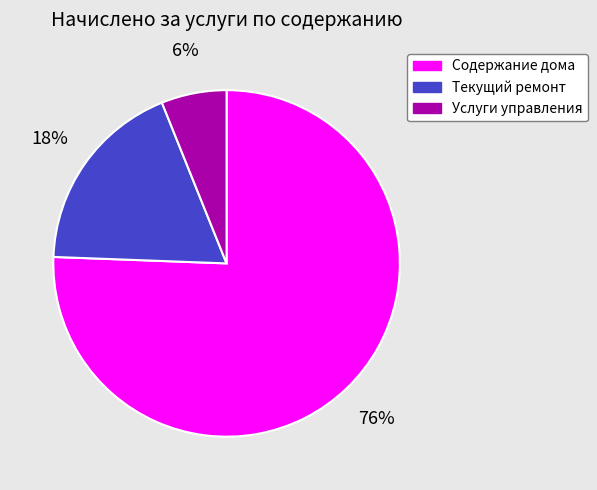

What is the largest slice in the pie chart?

Содержание дома